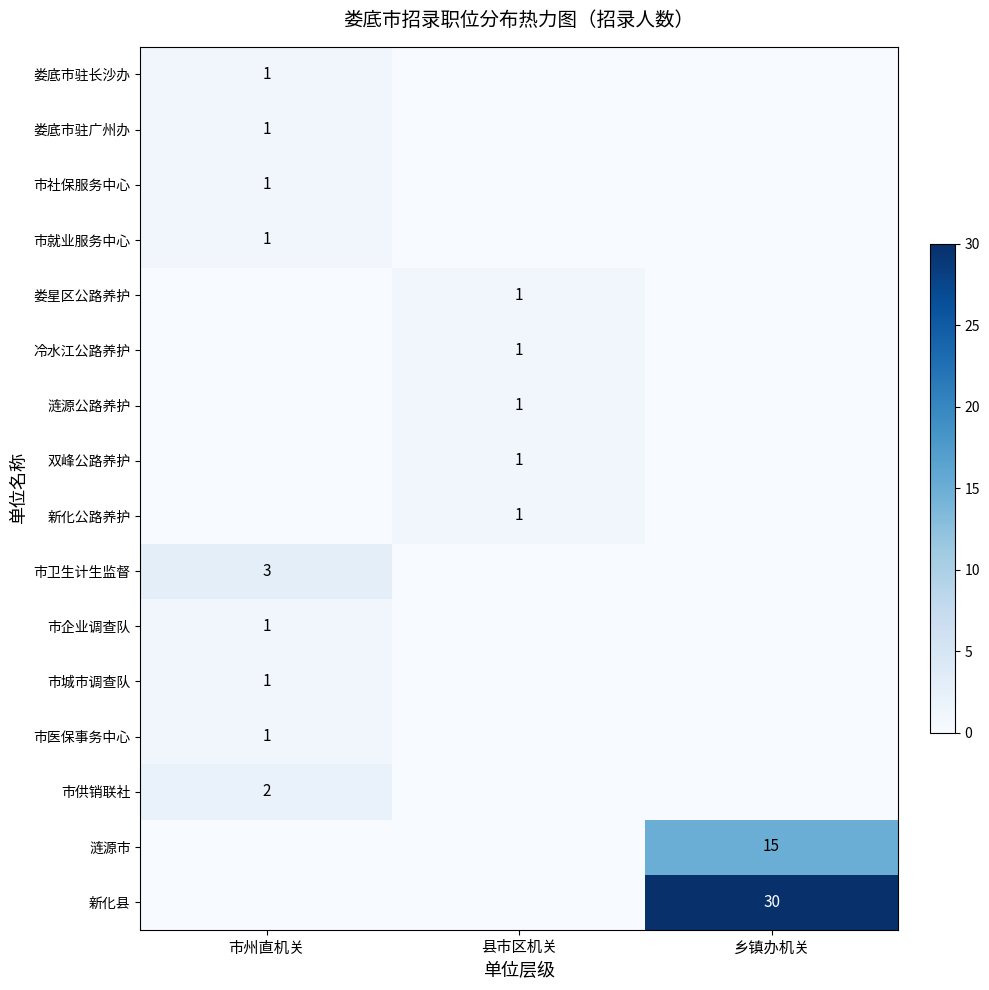

What is the difference between the highest and lowest values at 乡镇办机关?

30